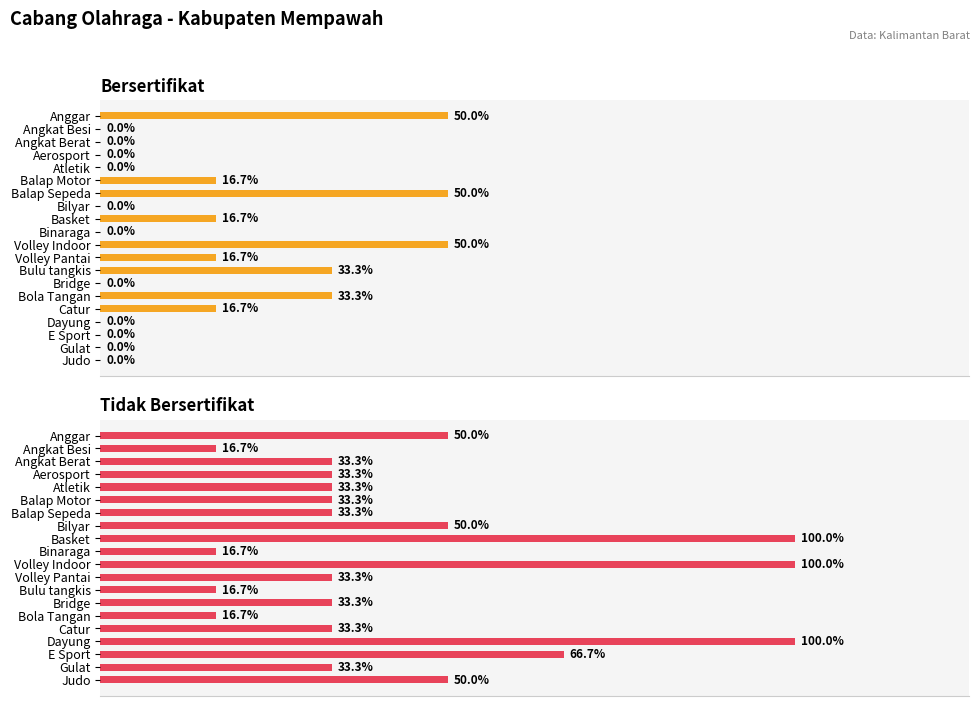

How many values in the Bersertifikat series exceed 0?

9